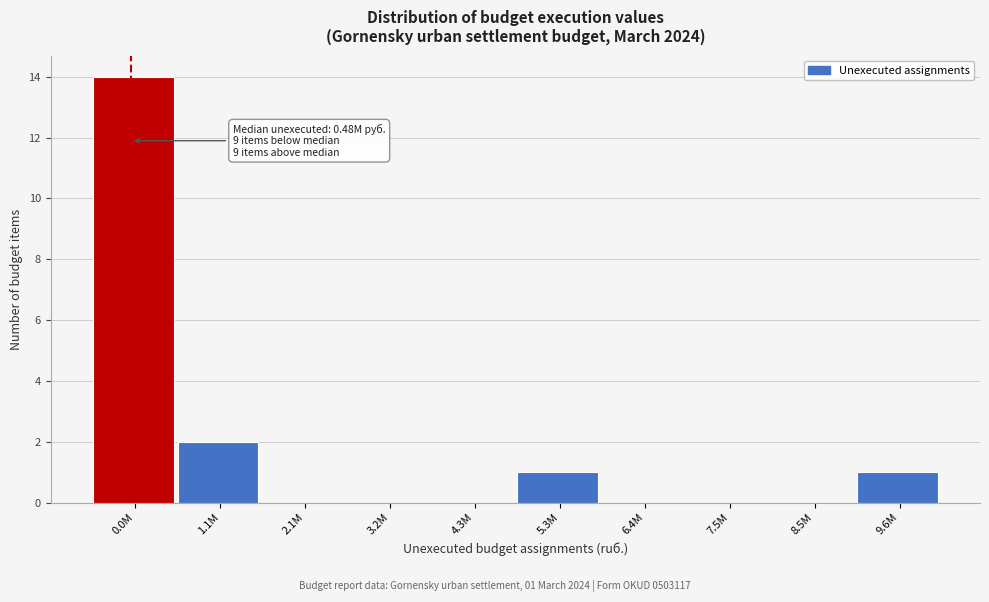

Reading left to right, list all the values displayed in this chart.

0.0M=14	1.1M=2	2.1M=0	3.2M=0	4.3M=0	5.3M=1	6.4M=0	7.5M=0	8.5M=0	9.6M=1